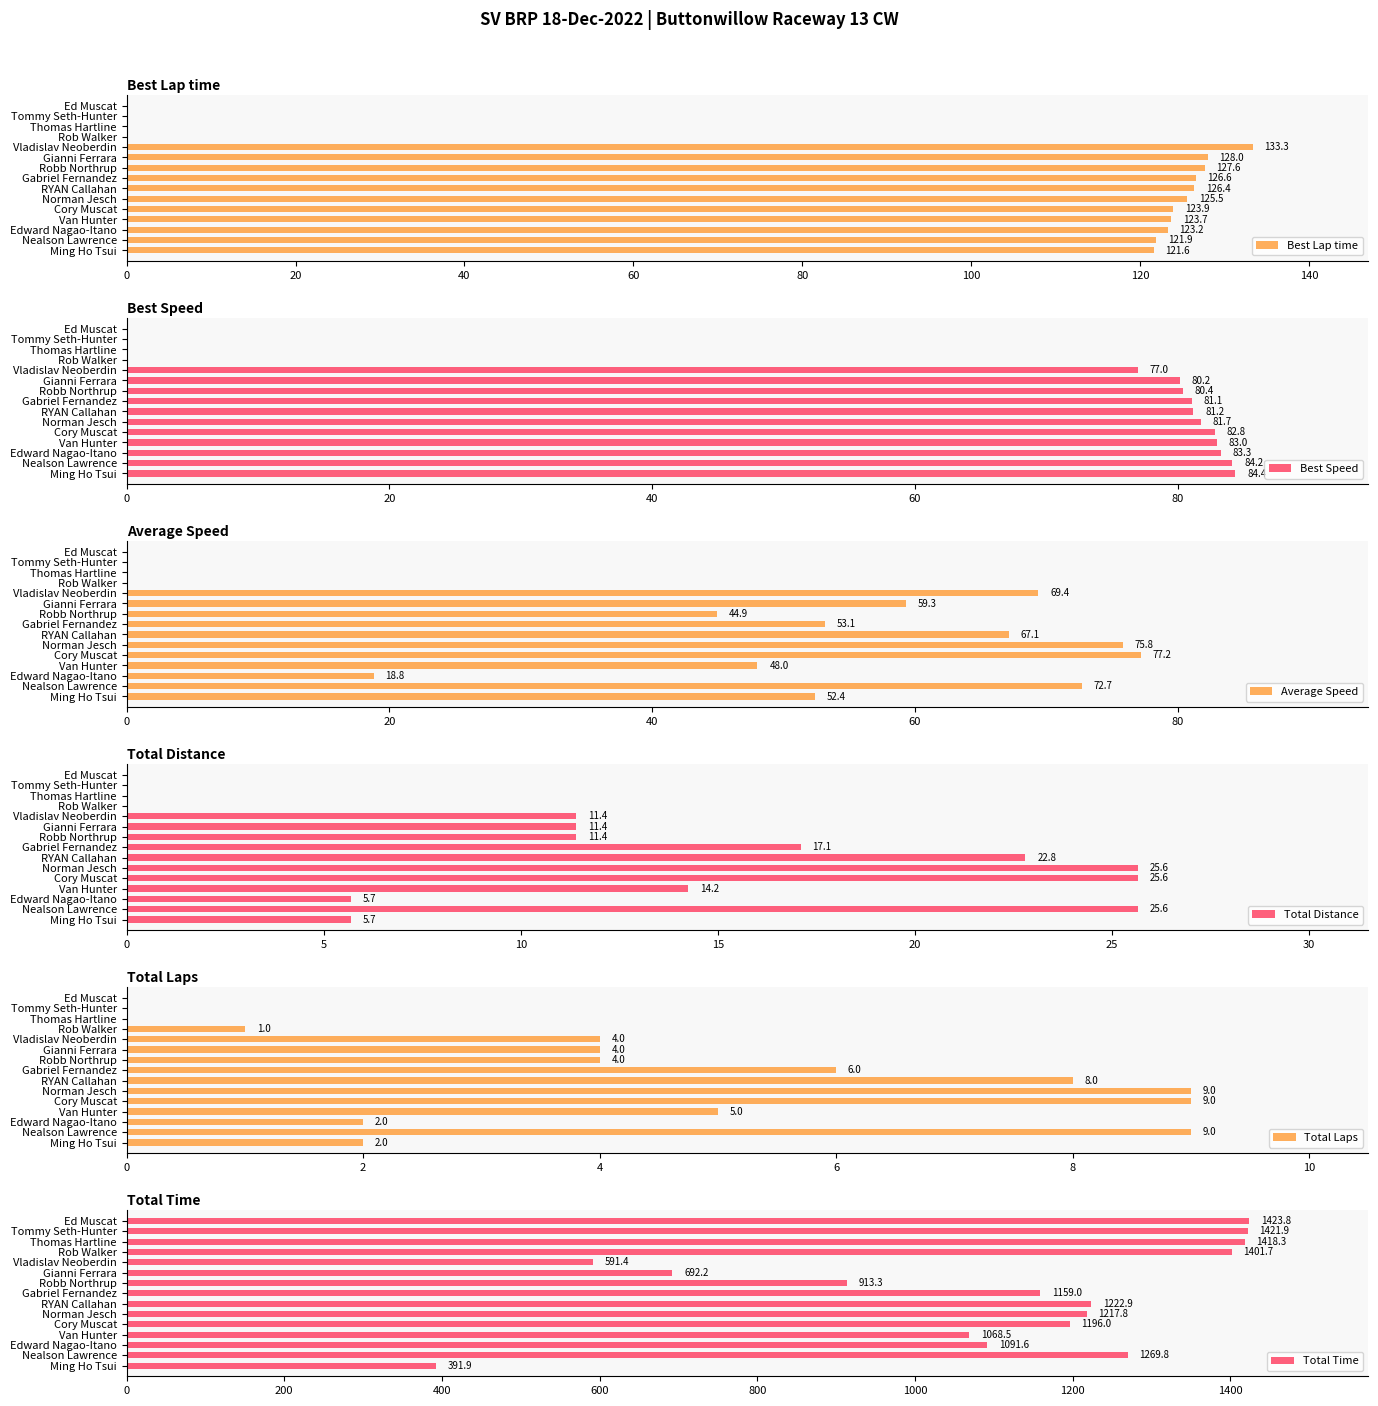

How many values in the Best Lap time series exceed 123?

9